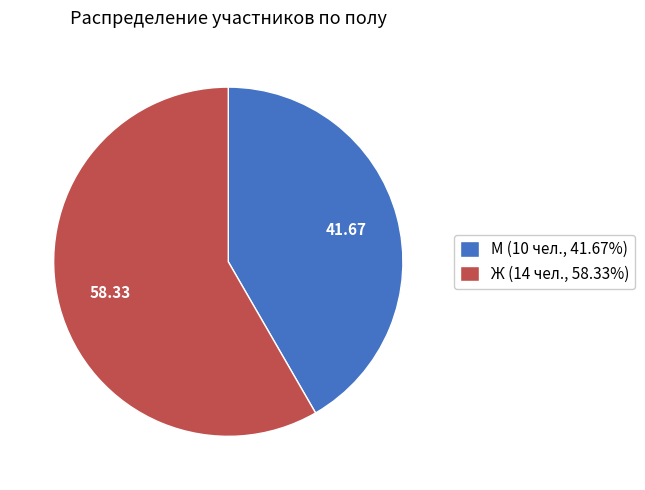

Is it true that Ж is 58% of the pie?

True